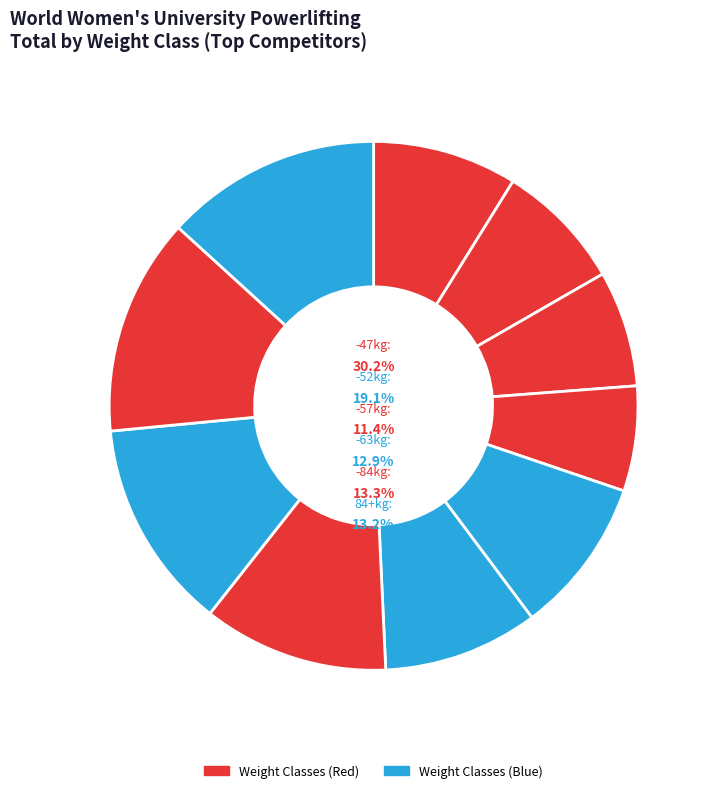

Combined, do -52kg: Giraud Coline and 84+kg: Bird Melissa account for over 50%?

No